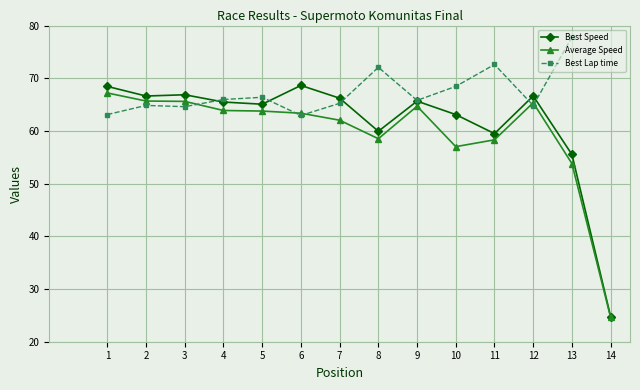

What is the difference between the Best Speed values at 10 and 9?

2.5